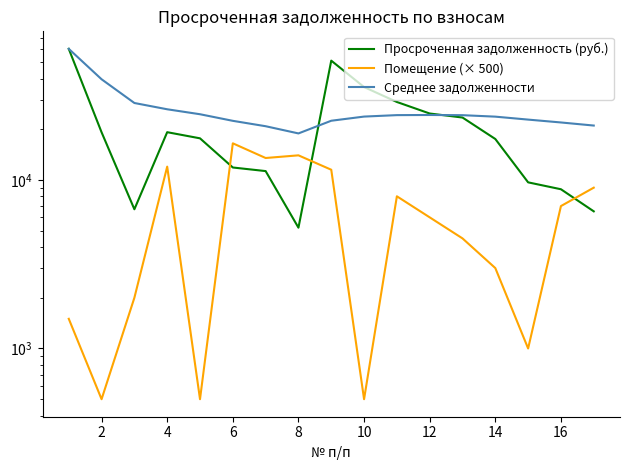

What are all the series names shown in the legend?

Просроченная задолженность (руб.), Помещение (× 500), Среднее задолженности